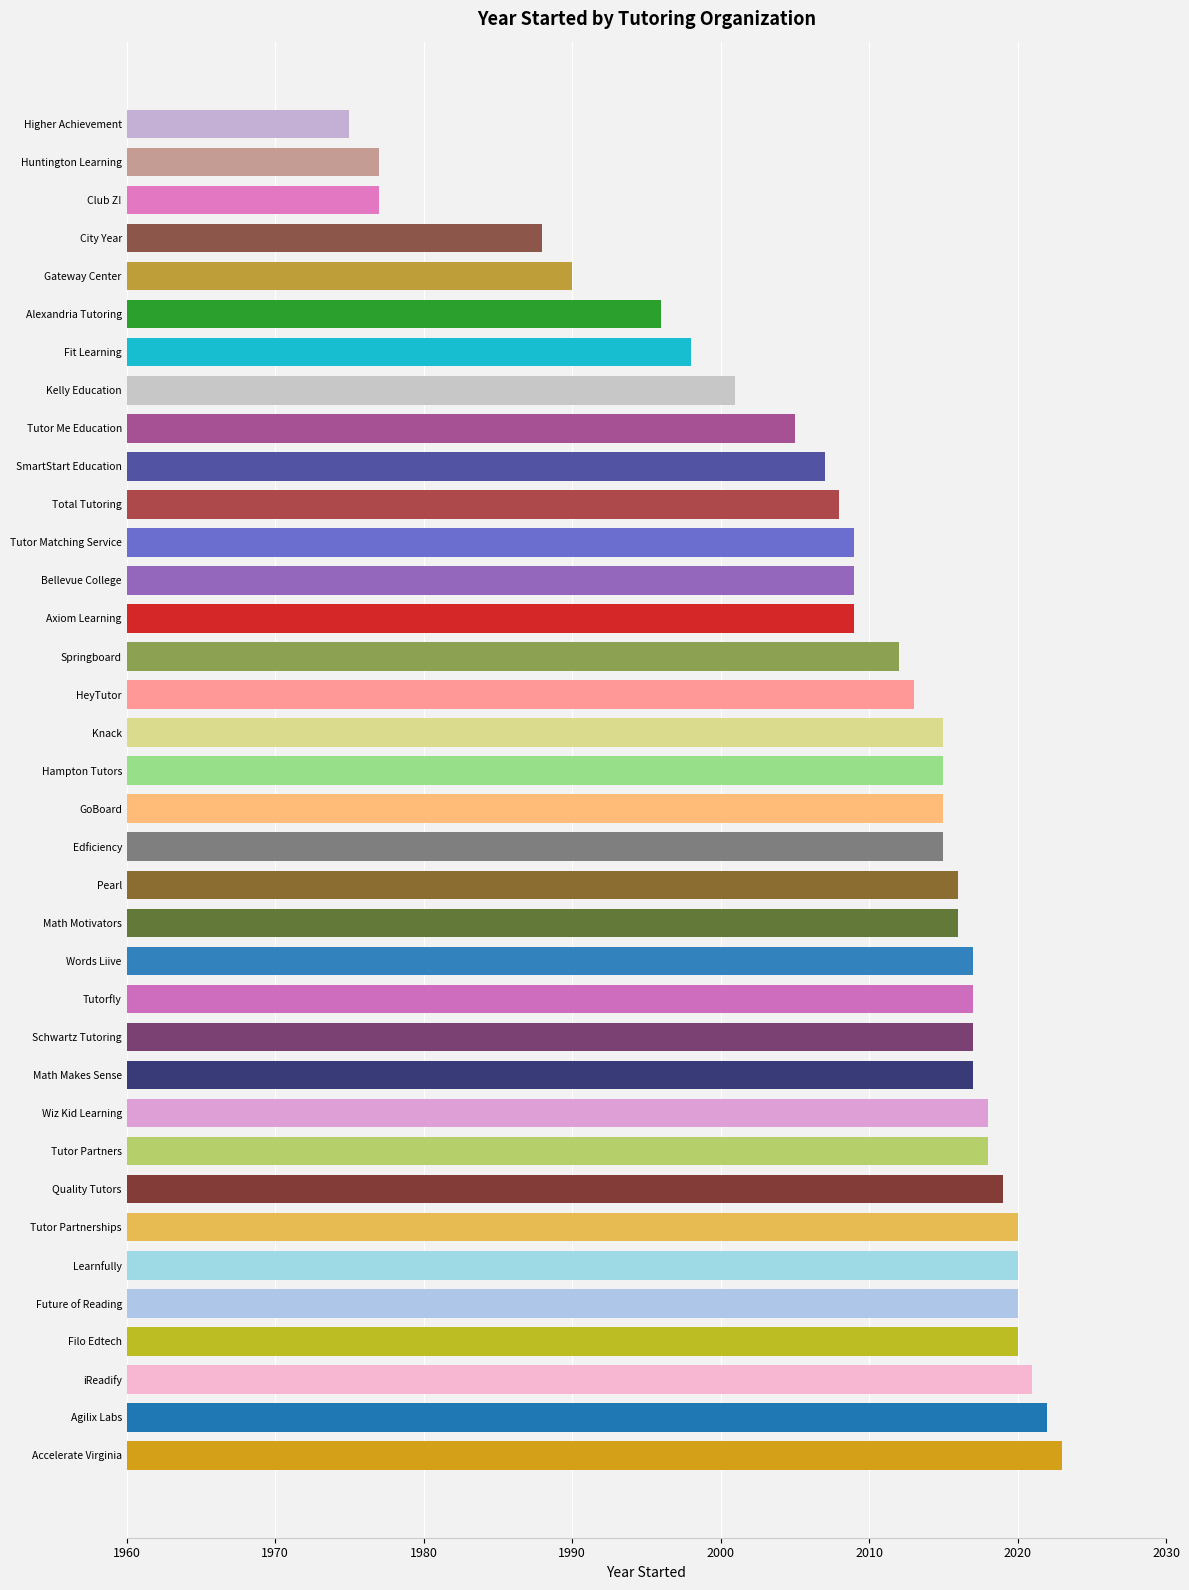

What is the maximum value shown in the chart?

2023